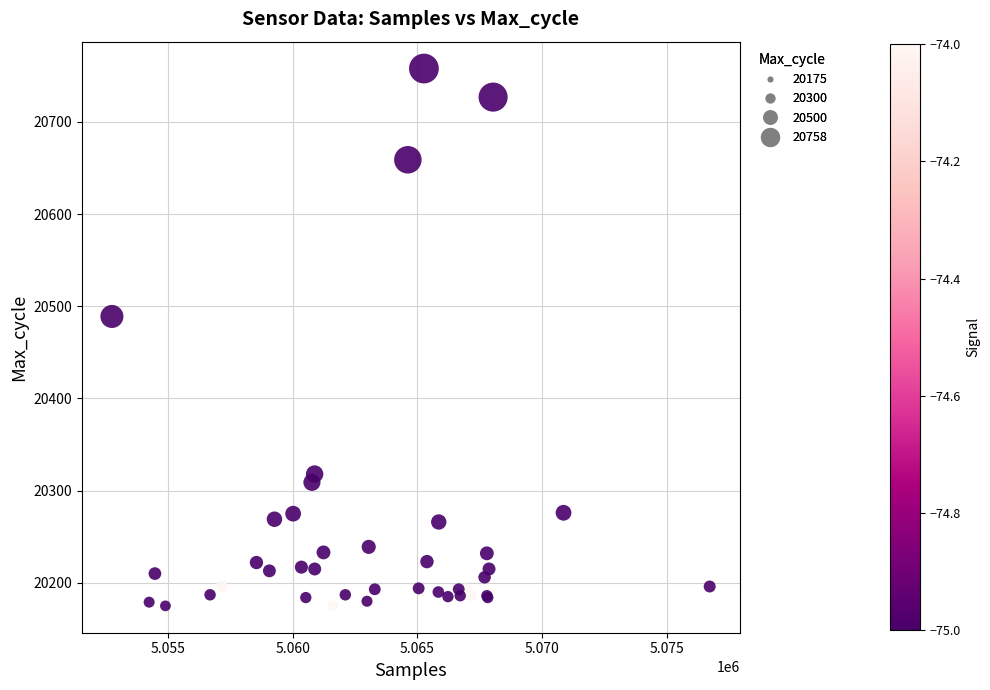

What Y value in the scatter plot is closest to 20466?

20489